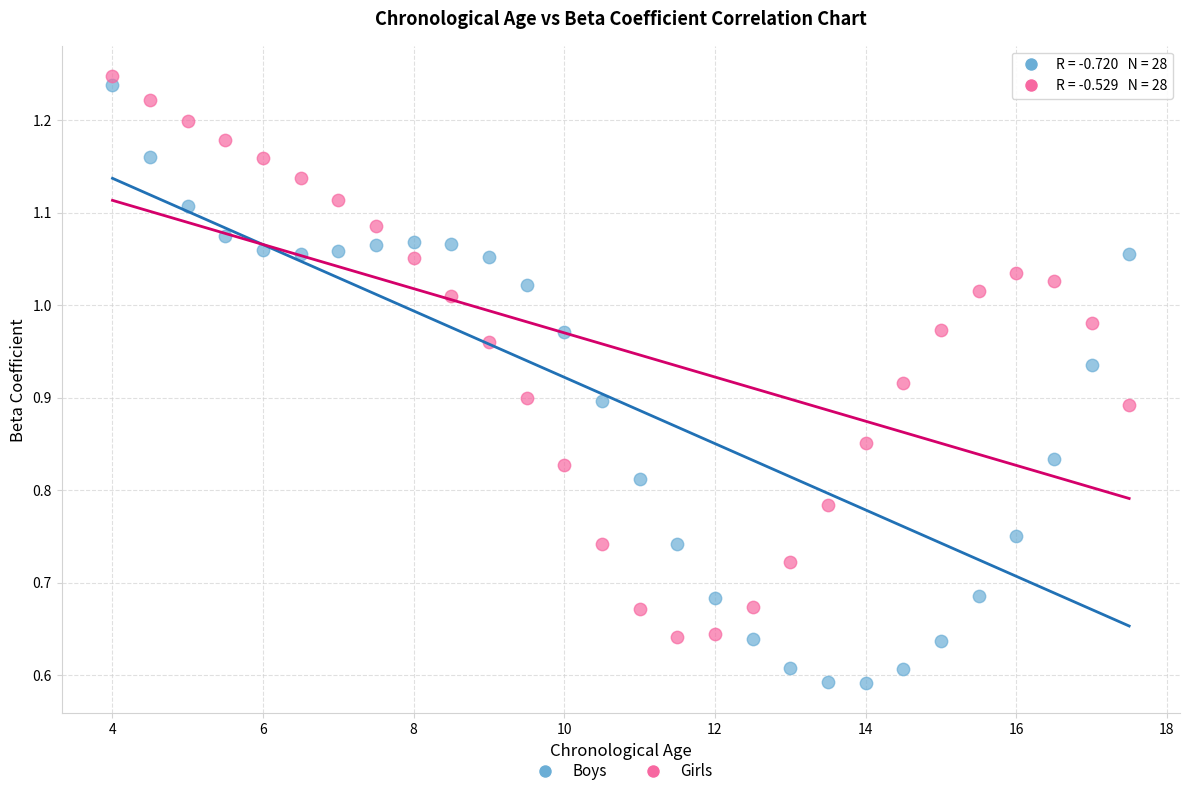

What are all the series names shown in the legend?

Boys, Girls